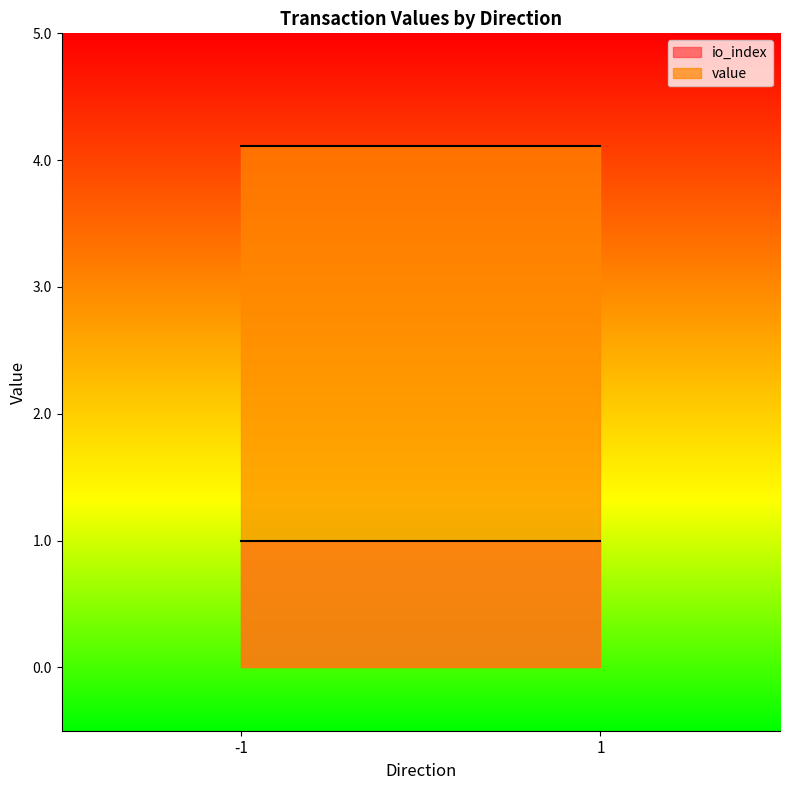

What are all the series names shown in the legend?

io_index, value